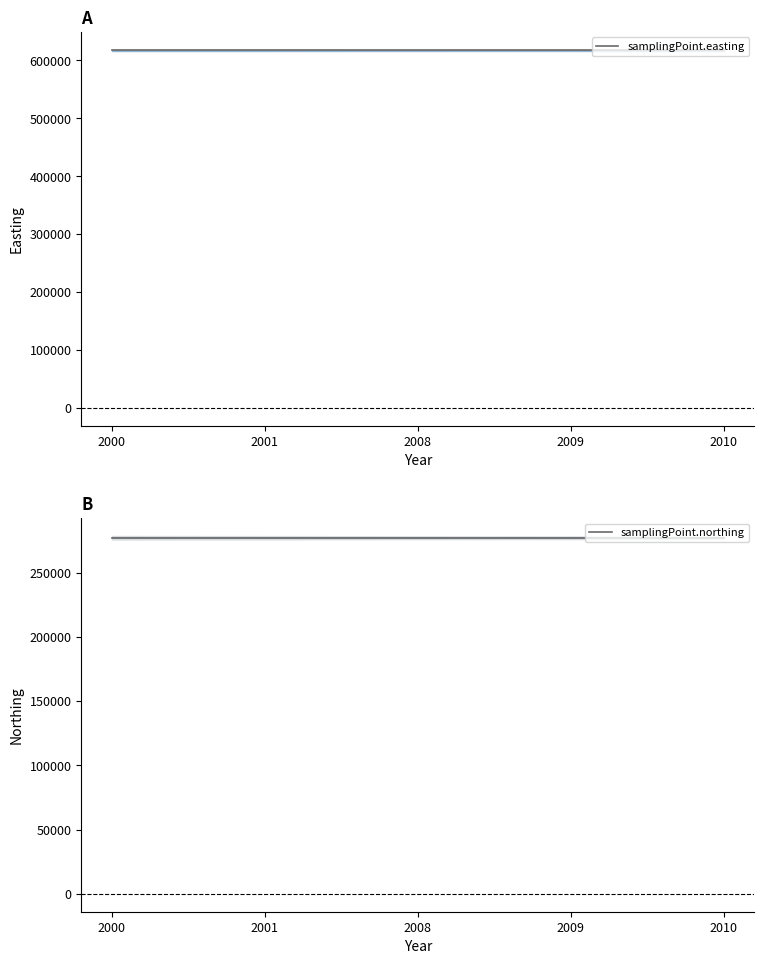

Does the chart display data point markers on the line(s)?

No